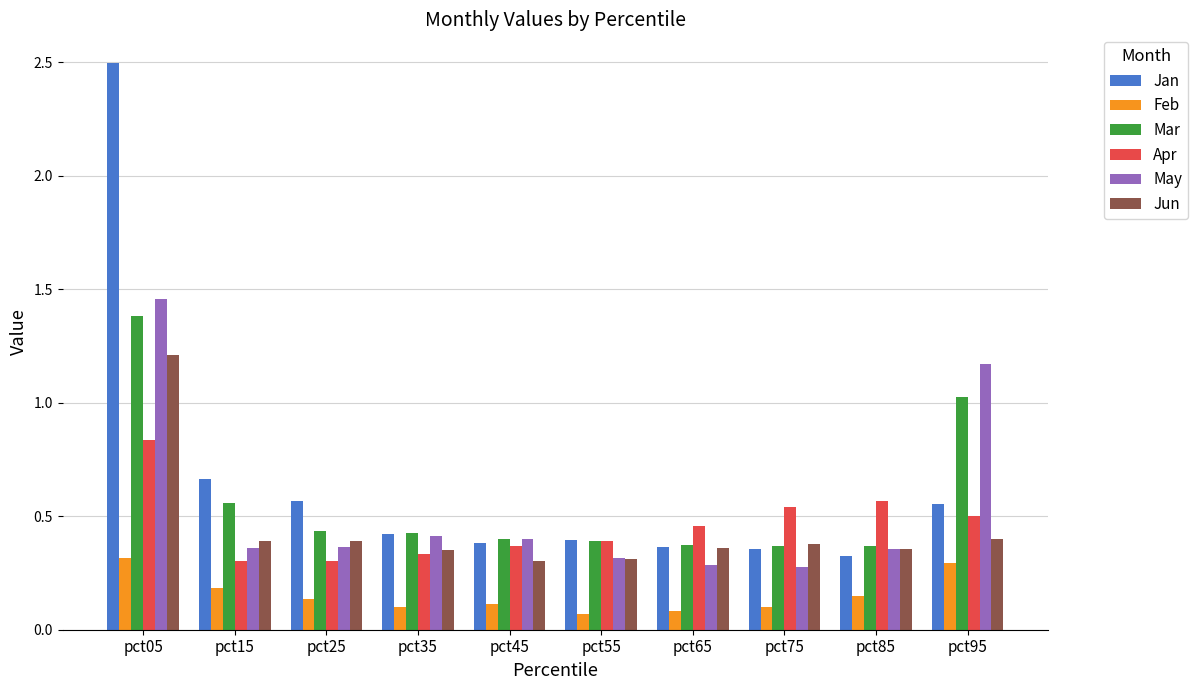

Is the value of May at pct45 greater than the value of Feb at pct05?

Yes